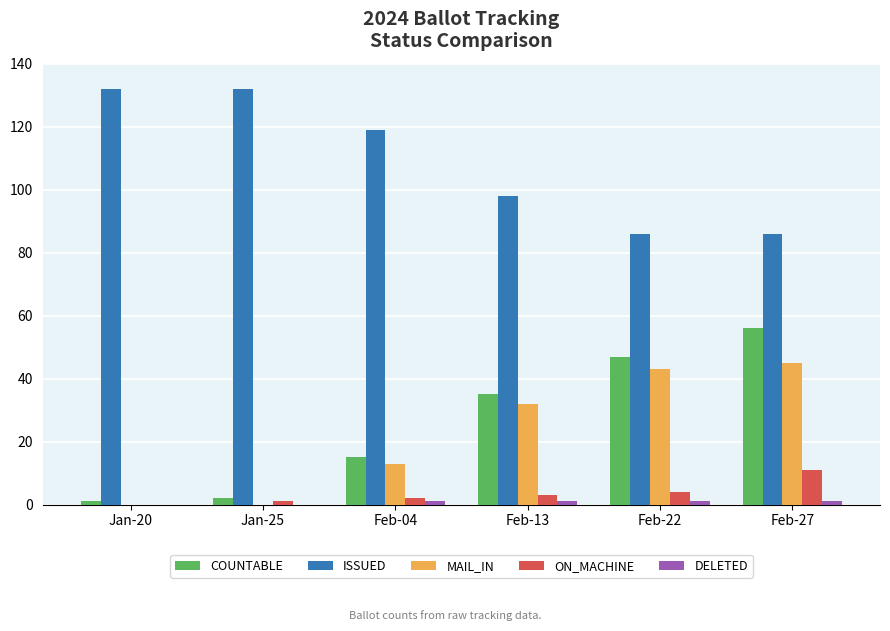

What is the sum of all MAIL_IN values?

133